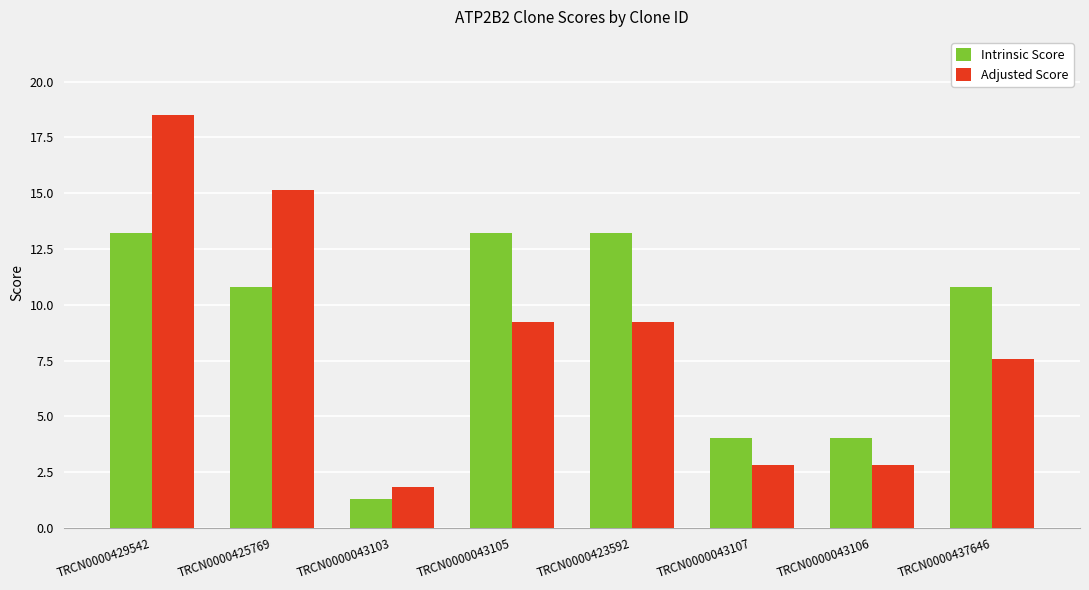

Is it true that Intrinsic Score equals 13.2 at TRCN0000429542?

True